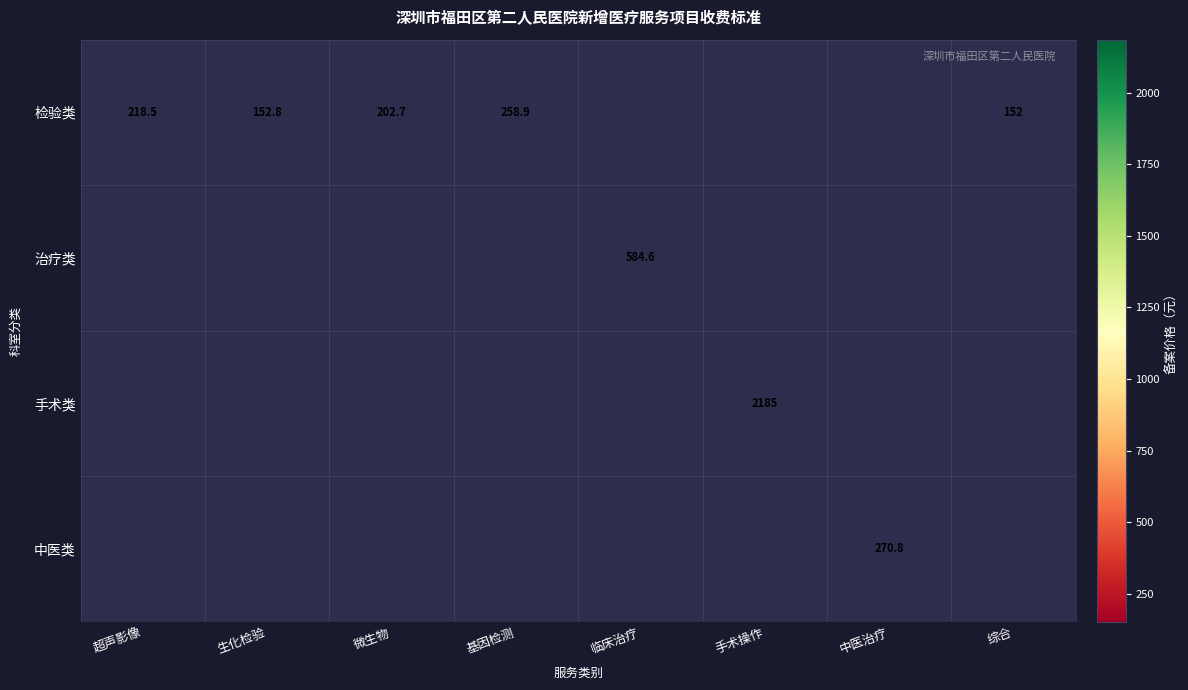

Is it true that 检验类 equals 218.5 at 超声影像?

True